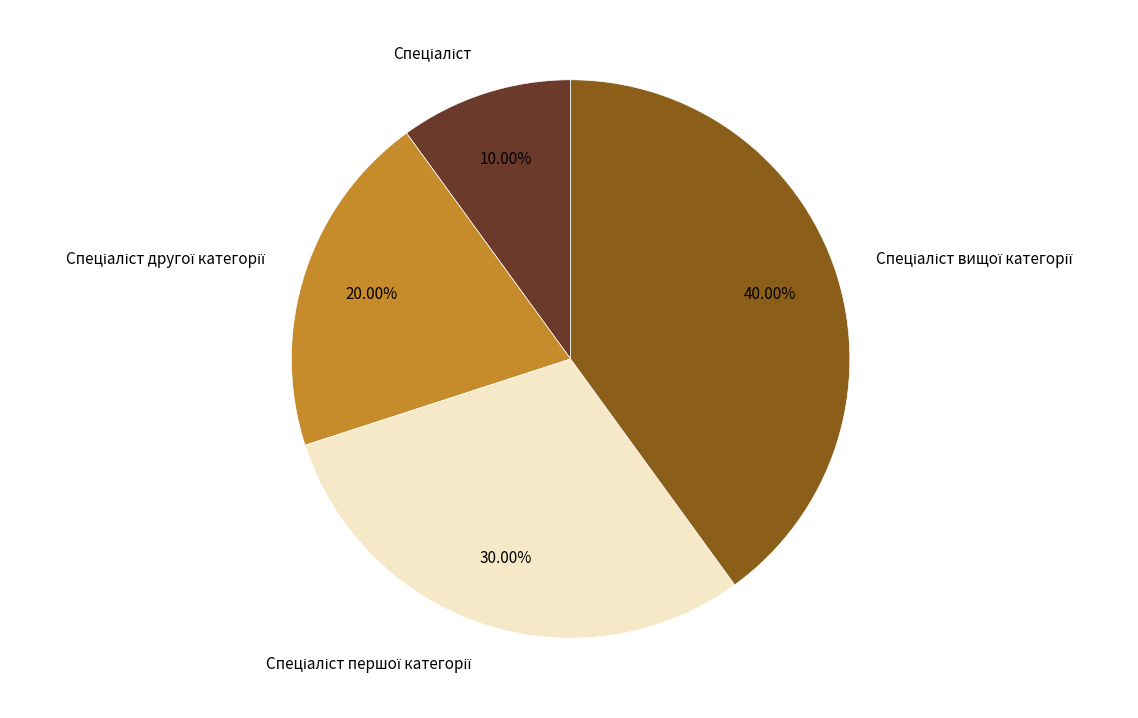

Is there a majority slice in this chart?

No